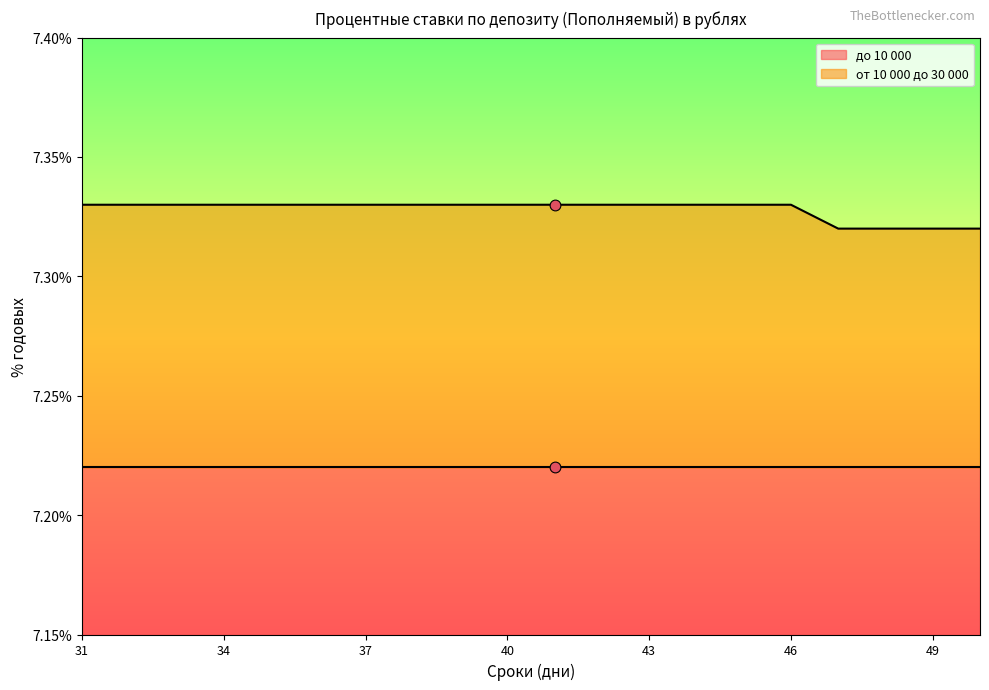

What is the ratio of the value at 31 to the value at 32?

1.0